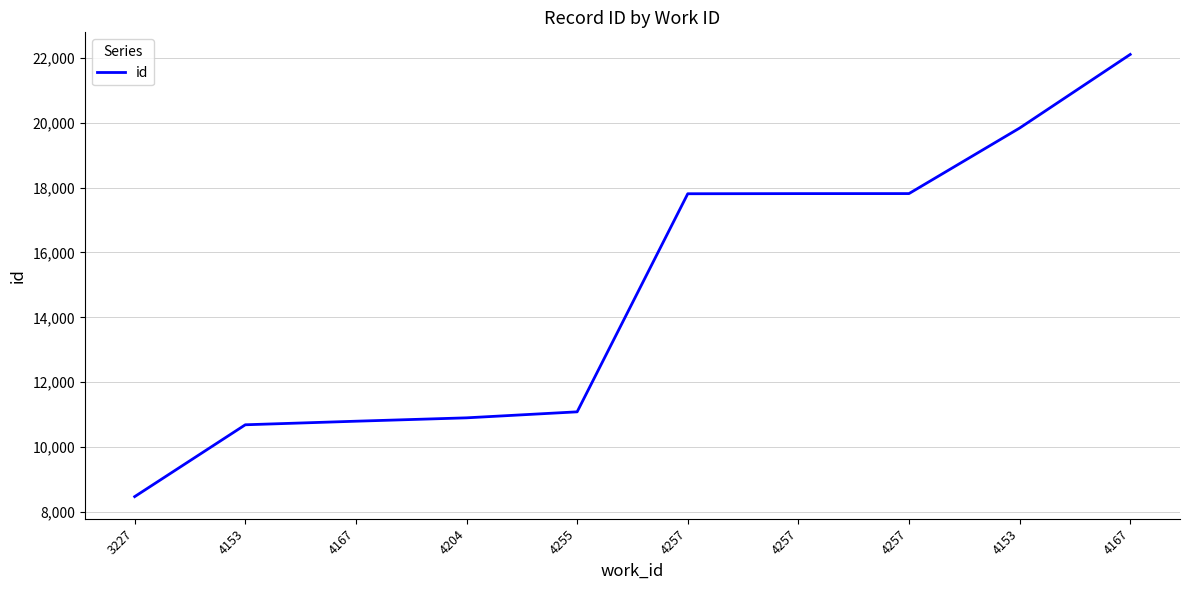

Does the chart have visible grid lines?

Yes